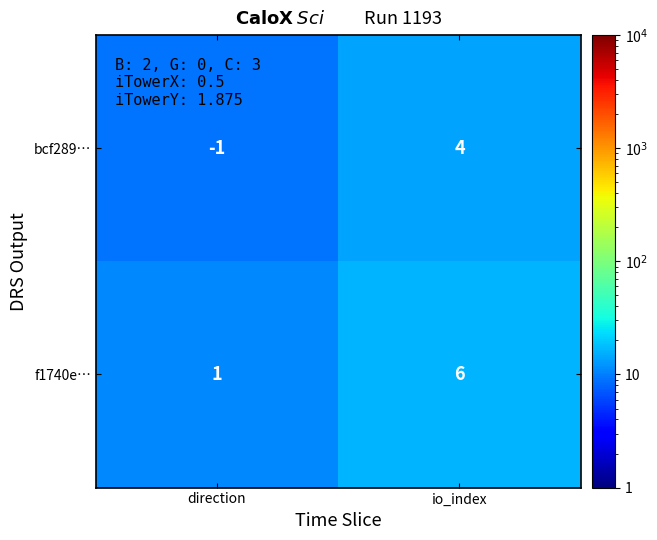

List the series in order of their overall mean, highest first.

f1740e…, bcf289…